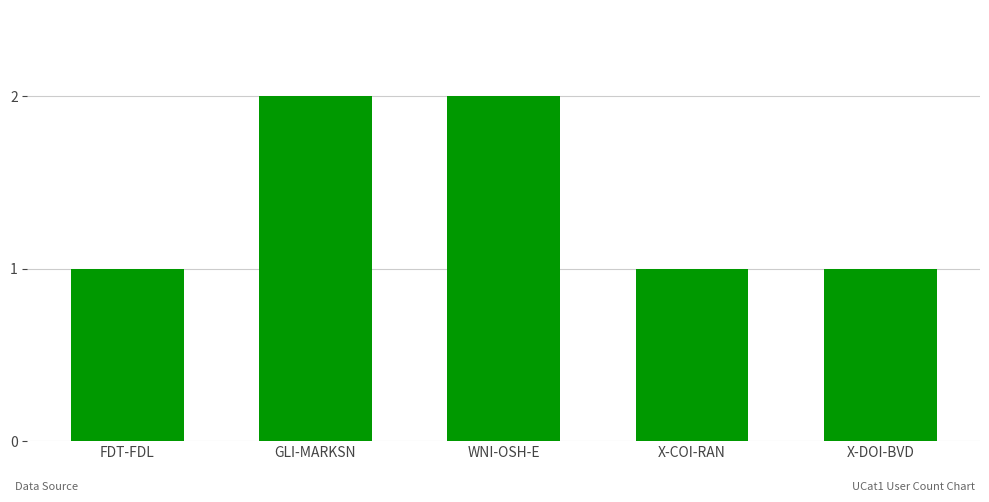

The chart shows a value of 0 at X-COI-RAN. True or false?

False